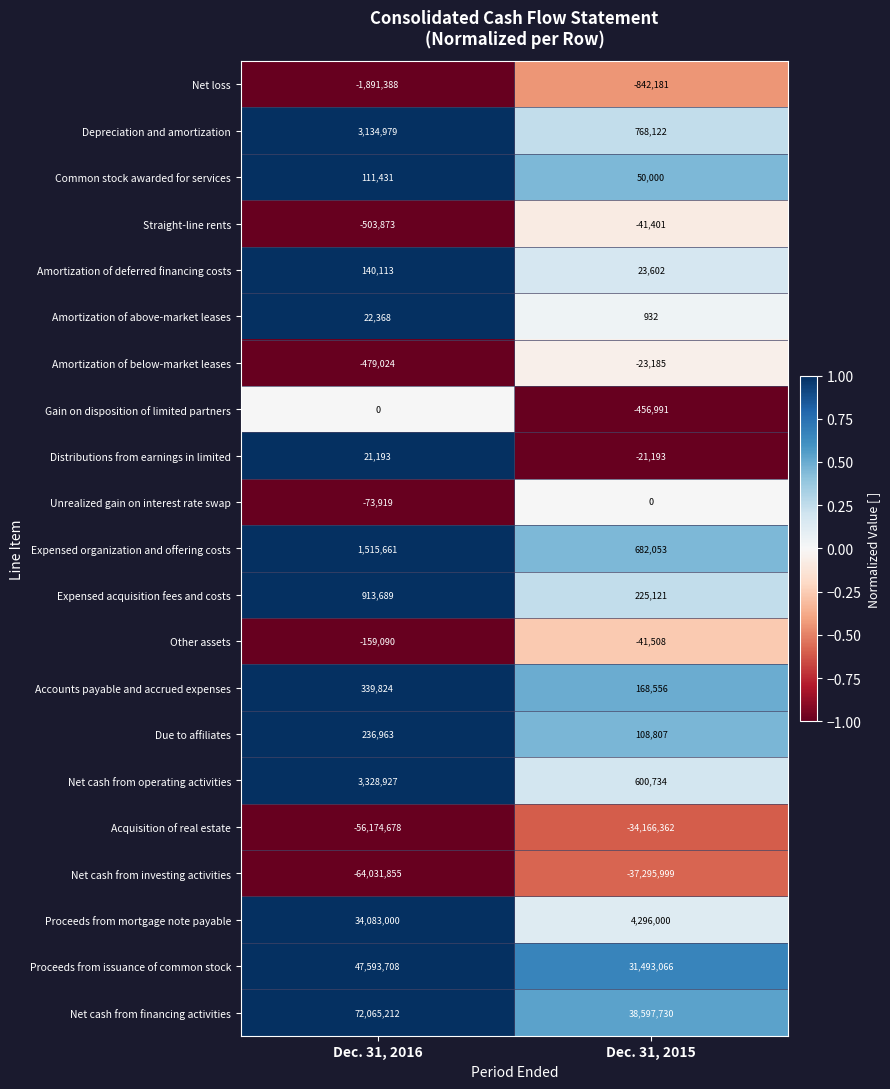

At Dec. 31, 2015, list the series in order from smallest to largest.

Net cash from investing activities, Acquisition of real estate, Net loss, Gain on disposition of limited partners, Other assets, Straight-line rents, Amortization of below-market leases, Distributions from earnings in limited, Unrealized gain on interest rate swap, Amortization of above-market leases, Amortization of deferred financing costs, Common stock awarded for services, Due to affiliates, Accounts payable and accrued expenses, Expensed acquisition fees and costs, Net cash from operating activities, Expensed organization and offering costs, Depreciation and amortization, Proceeds from mortgage note payable, Proceeds from issuance of common stock, Net cash from financing activities